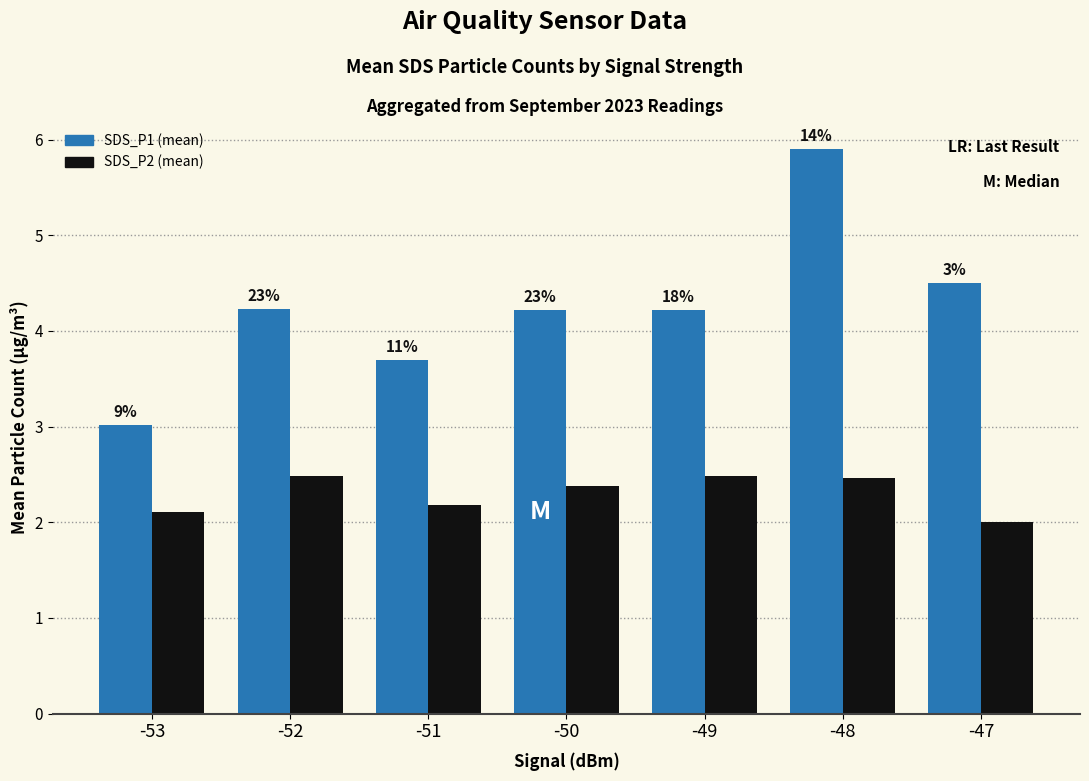

What are all the series names shown in the legend?

SDS_P1 (mean), SDS_P2 (mean)